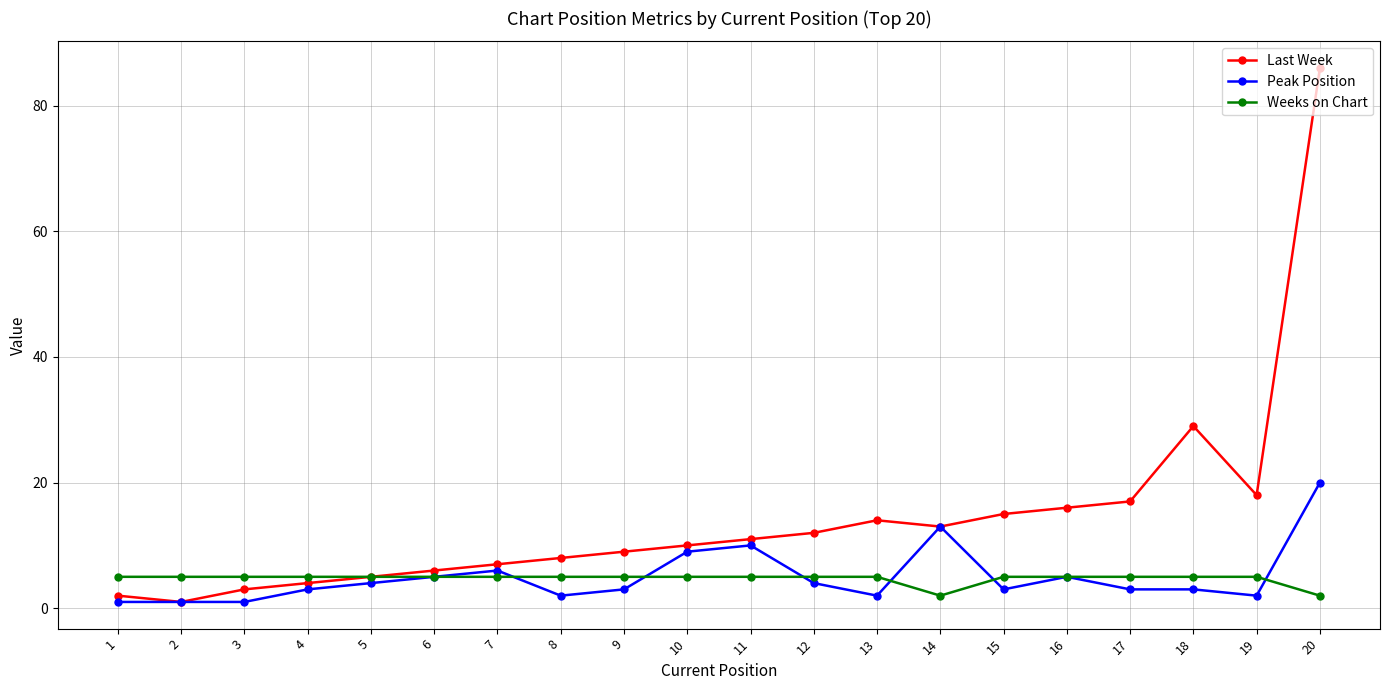

List the series in order of their peak value, lowest first.

Weeks on Chart, Peak Position, Last Week